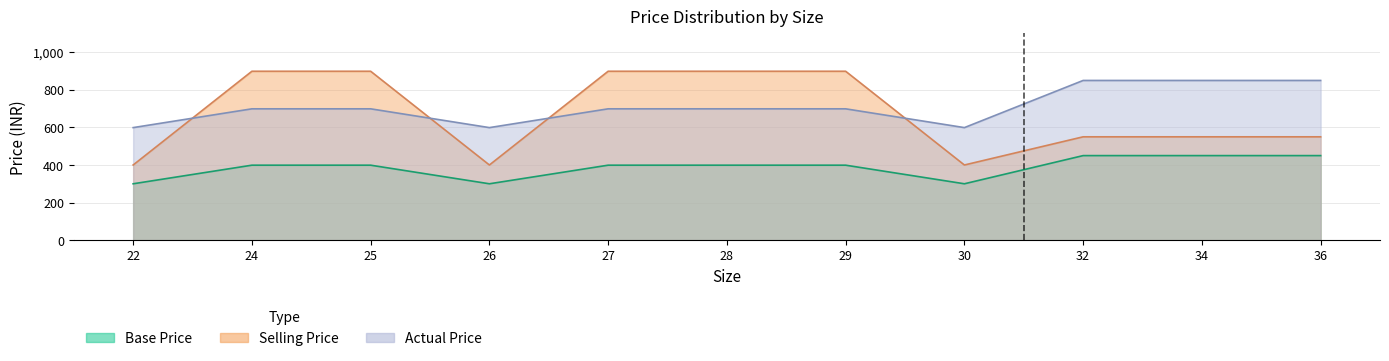

How many Selling Price values are between 400 and 899?

11